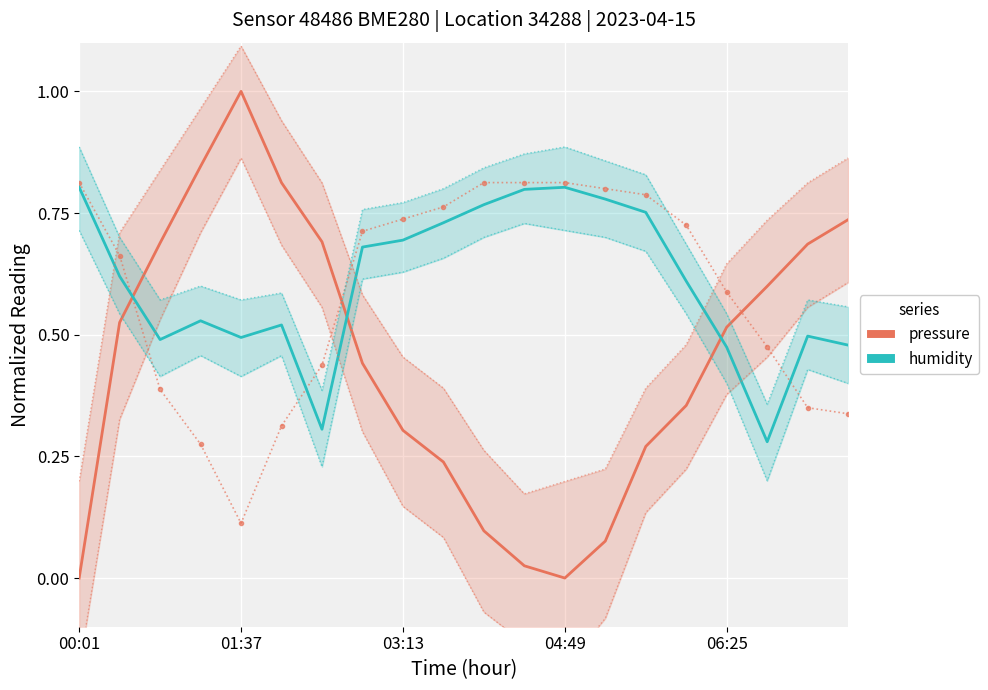

What is the label of the 20th point from the right?

00:01